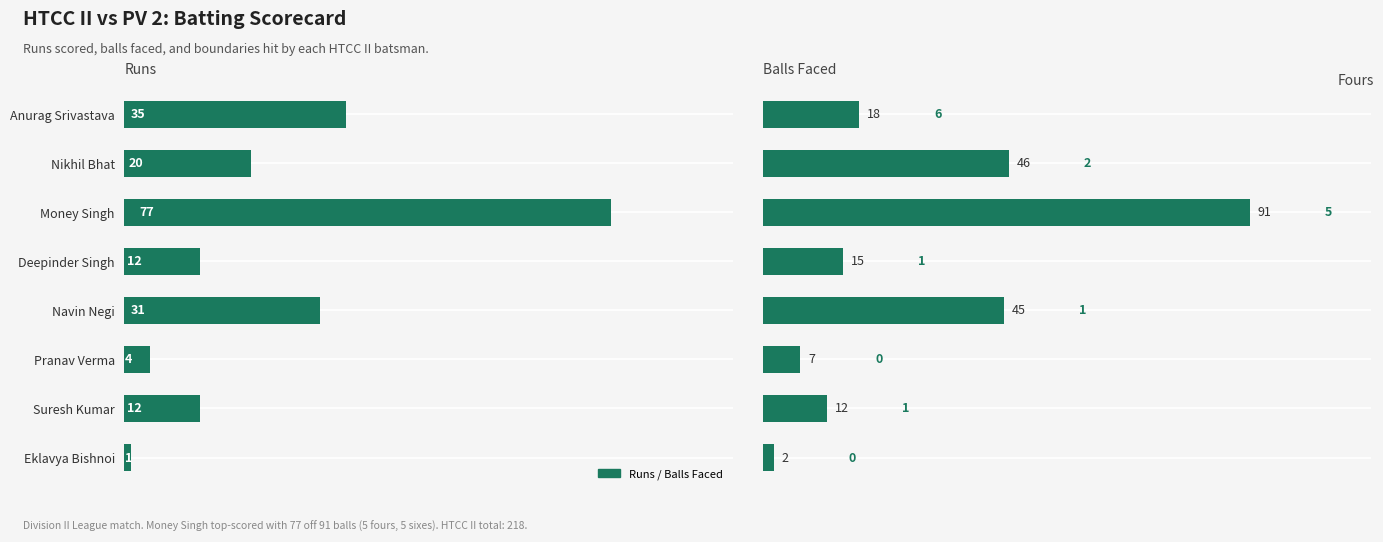

At how many categories does at least one series exceed 58?

1